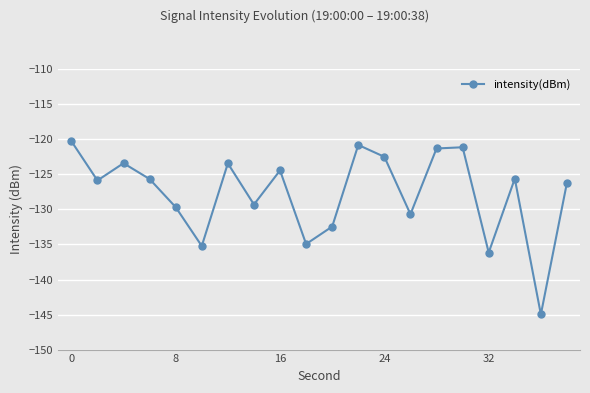

How many interior local valleys (lower than both neighbors) does the data have?

7